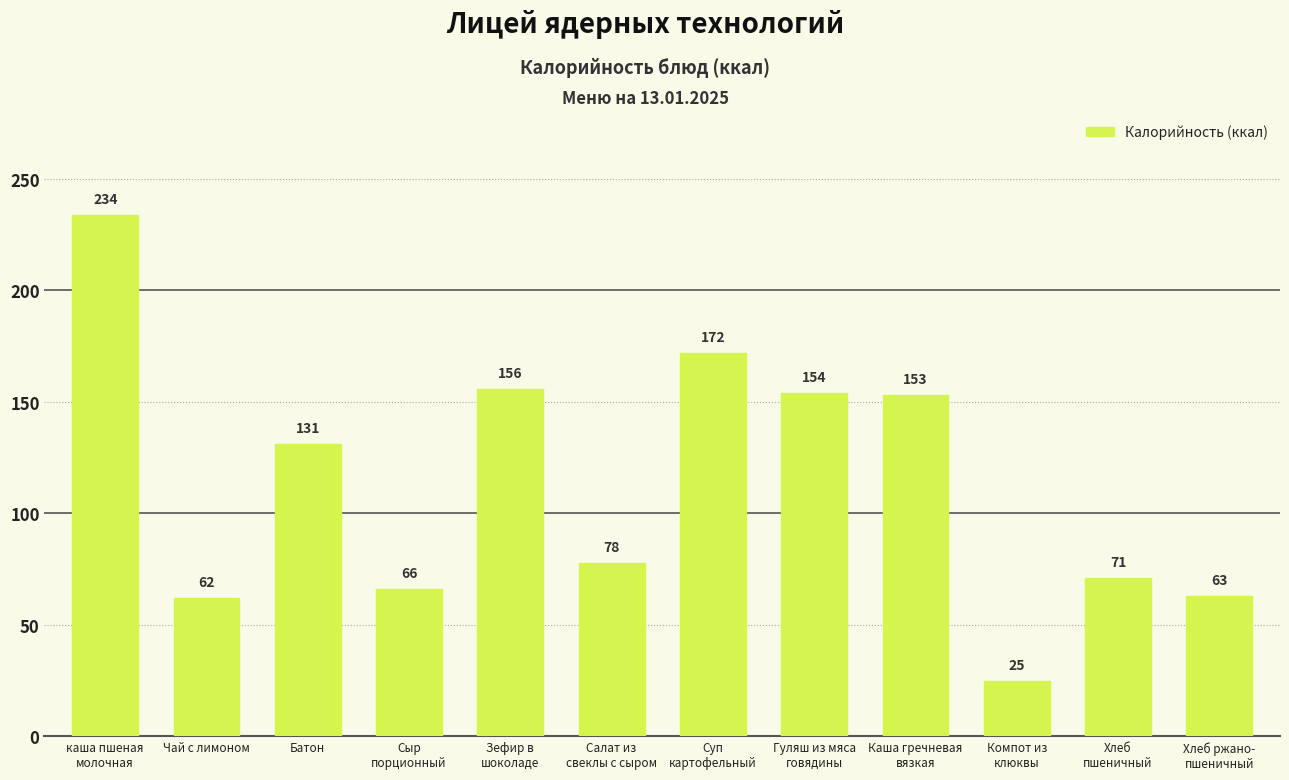

What is the difference between the values at Салат из
свеклы с сыром and Каша гречневая
вязкая?

75